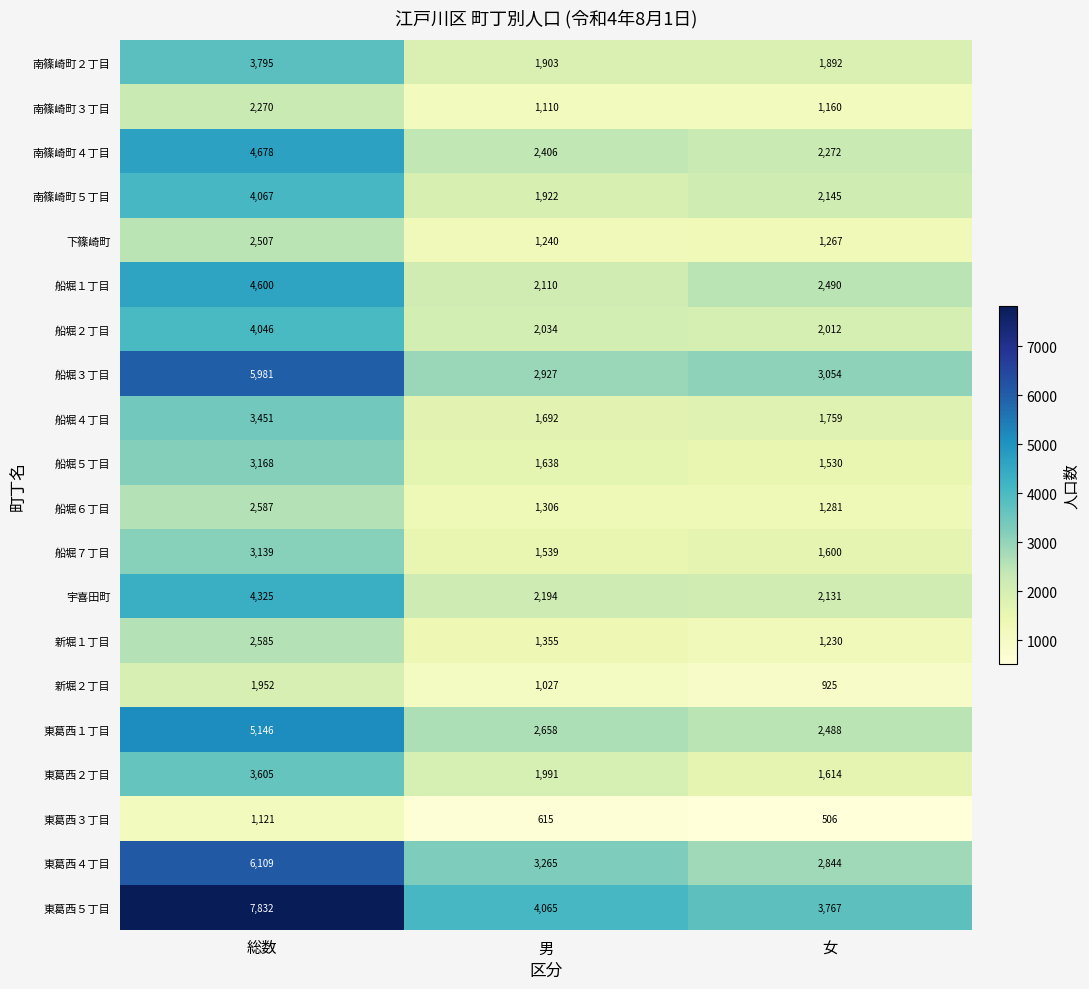

At how many categories does at least one series exceed 7244?

1